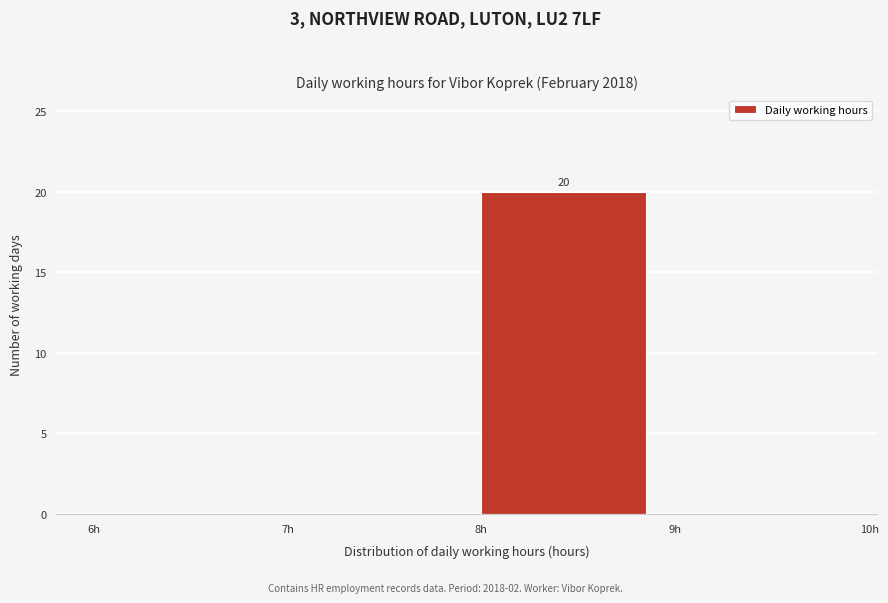

Over which range of the x-axis is the bar tallest?

8 to 9